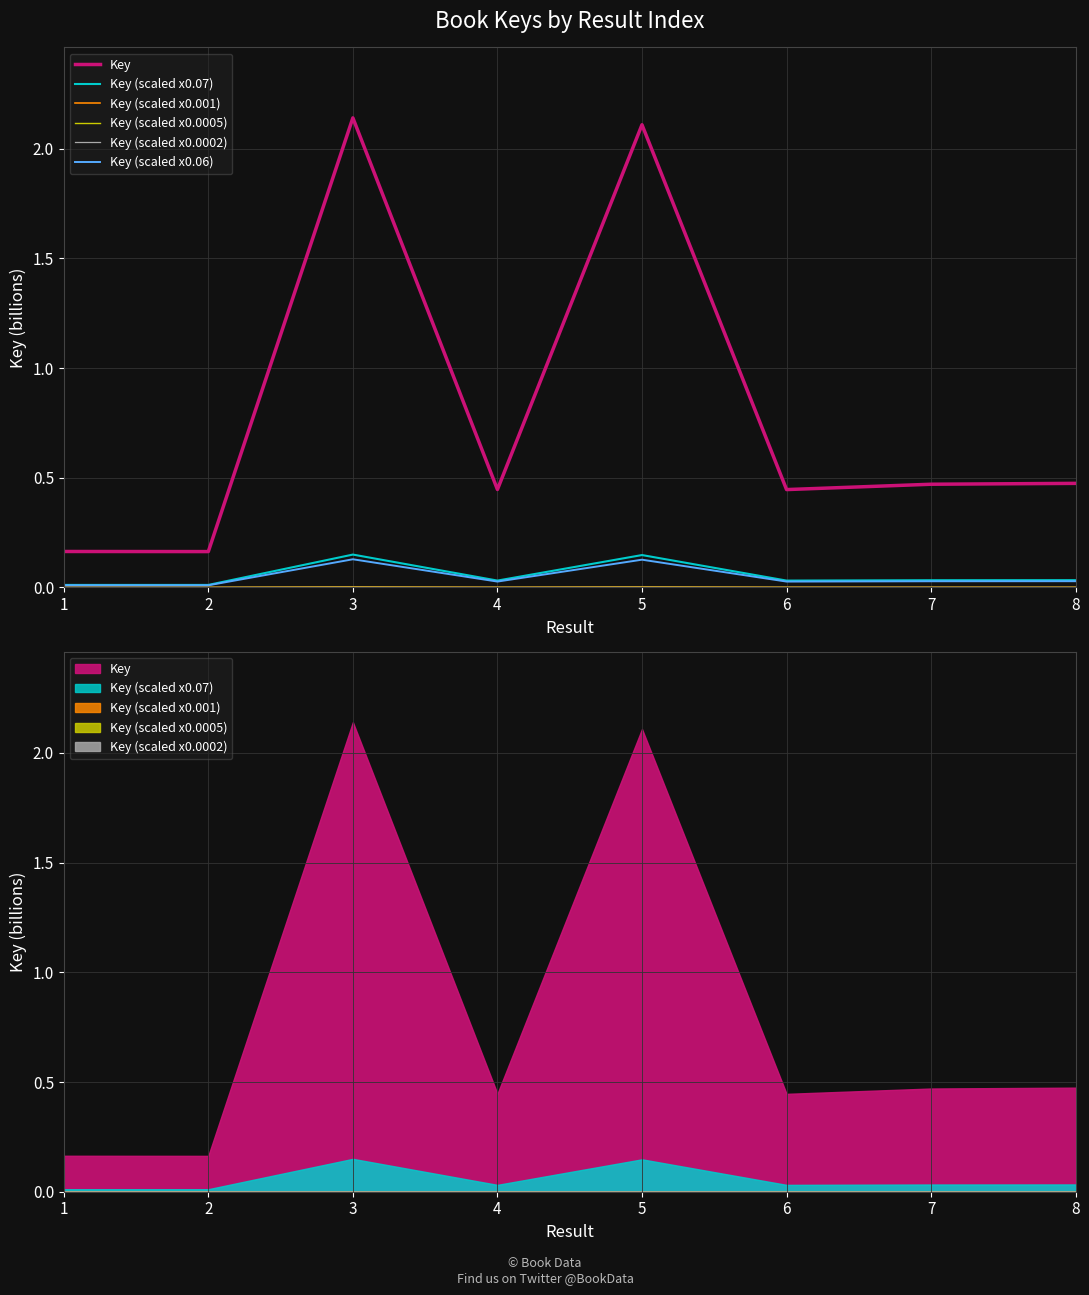

True or false: Key (scaled x0.0002) has a value of 0.0 at 1.

False